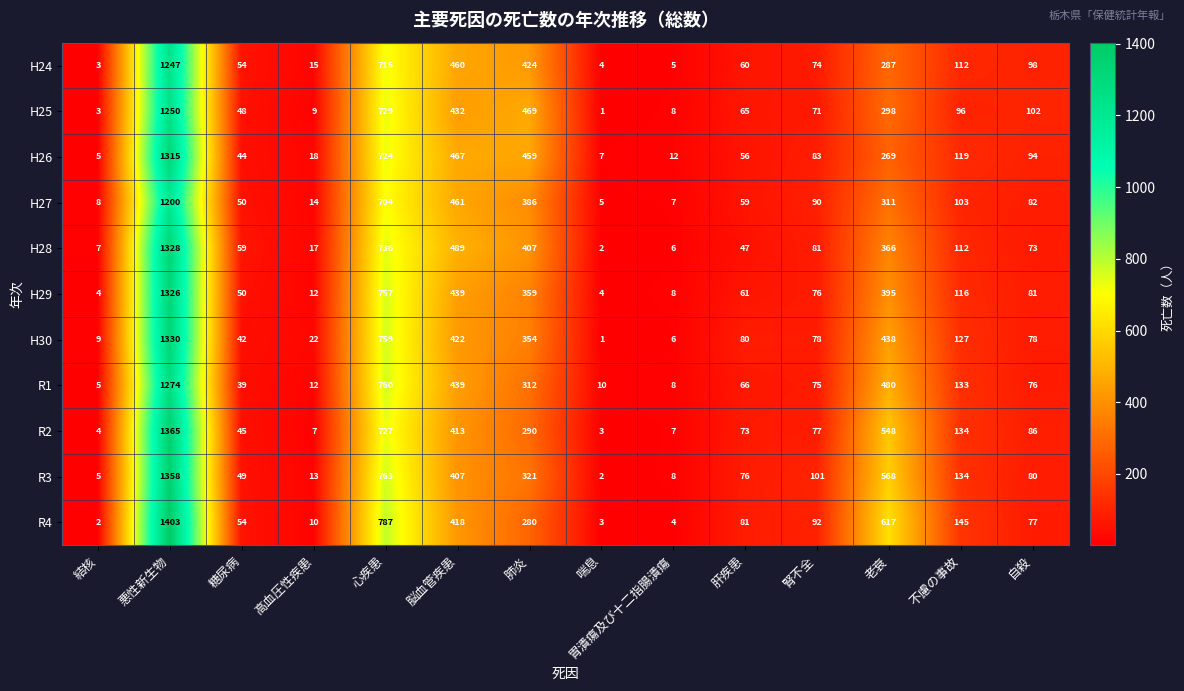

At which label is R2 closest to 684?

心疾患